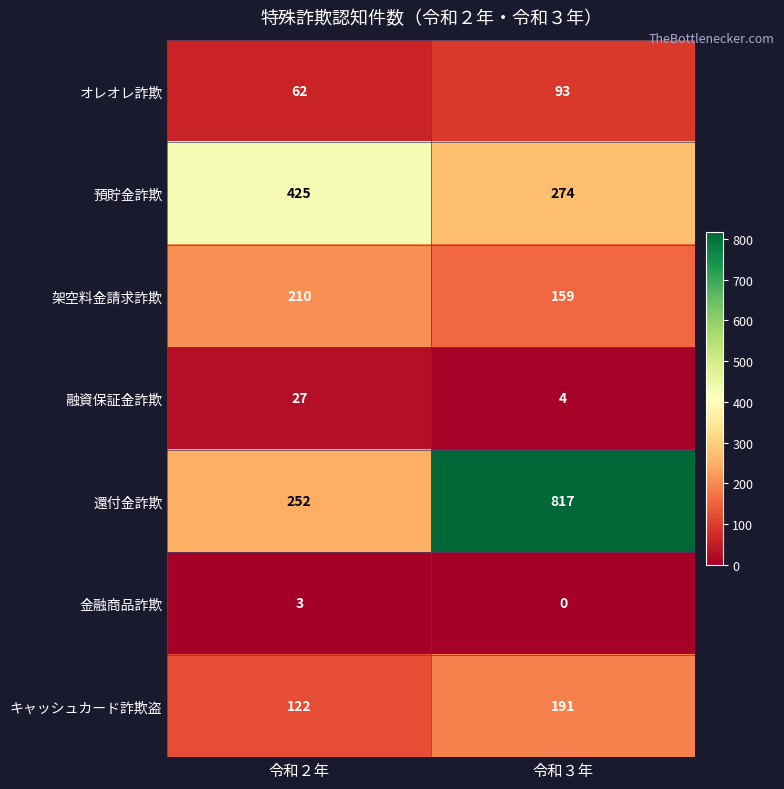

How many series are shown in this chart?

7